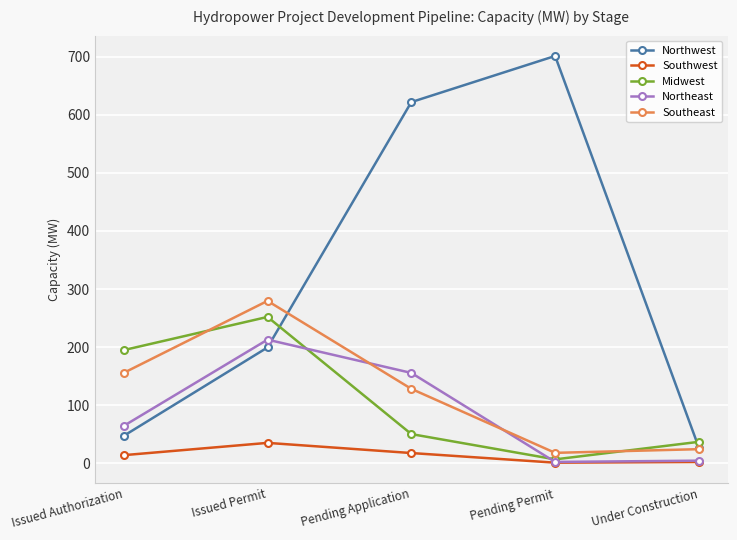

Between Pending Permit and Under Construction, which series saw the biggest shift?

Northwest